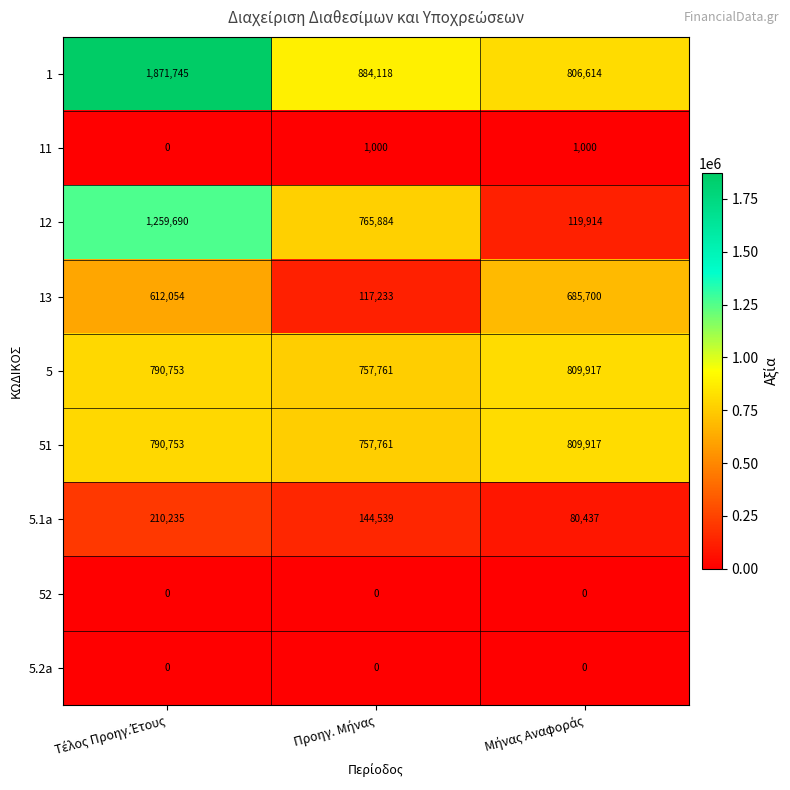

How many 12 values are between 119914 and 1259690?

3